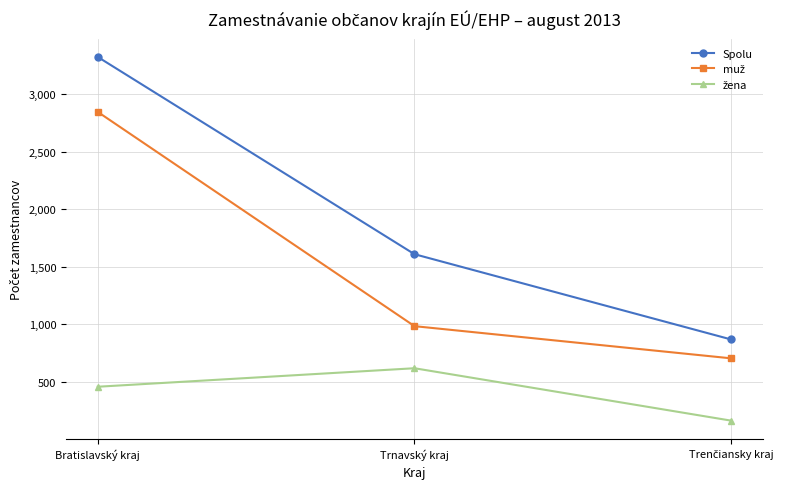

At which category is the sum across all series the highest?

Bratislavský kraj